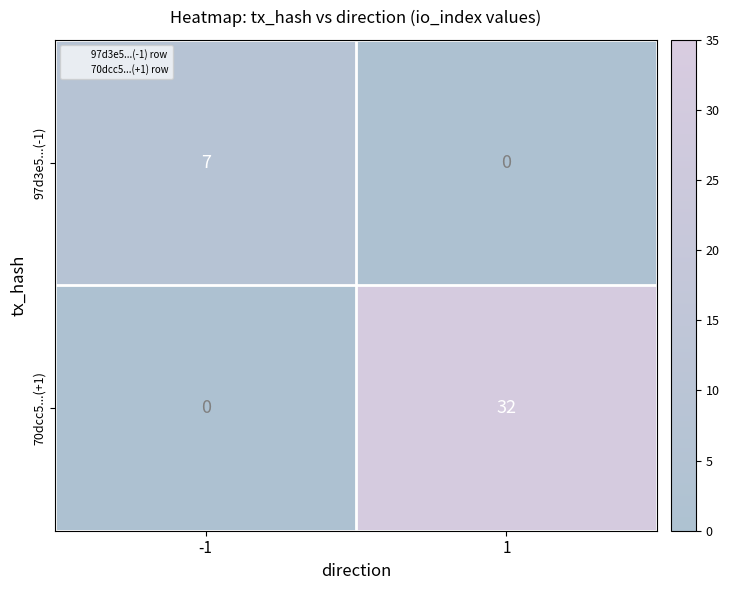

Which series changed the most between -1 and 1?

70dcc5...(+1)